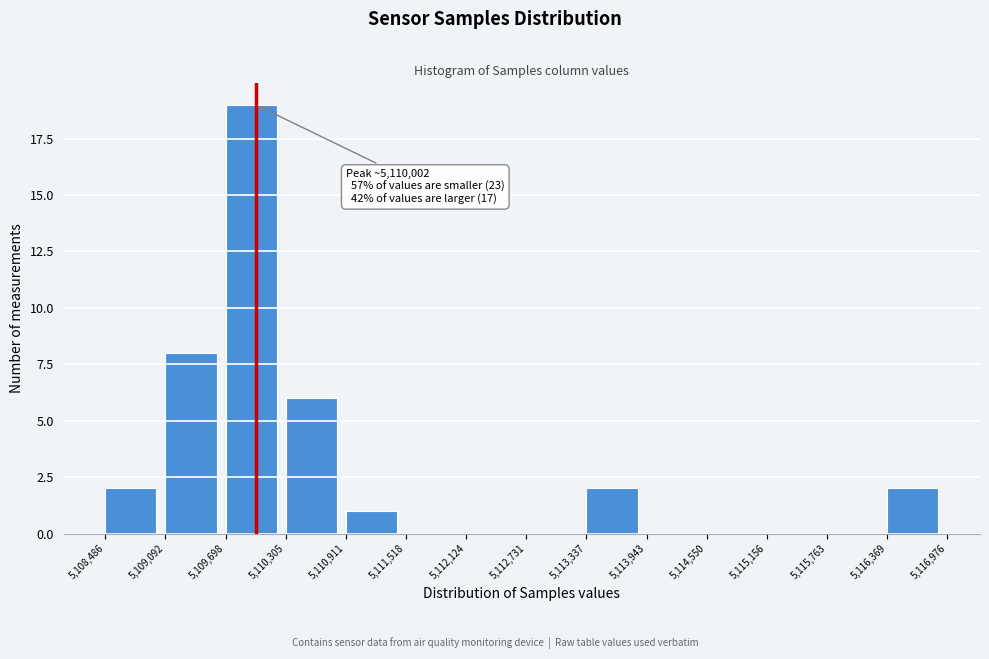

Over which range of the x-axis is the bar tallest?

5,109,698 to 5,110,305